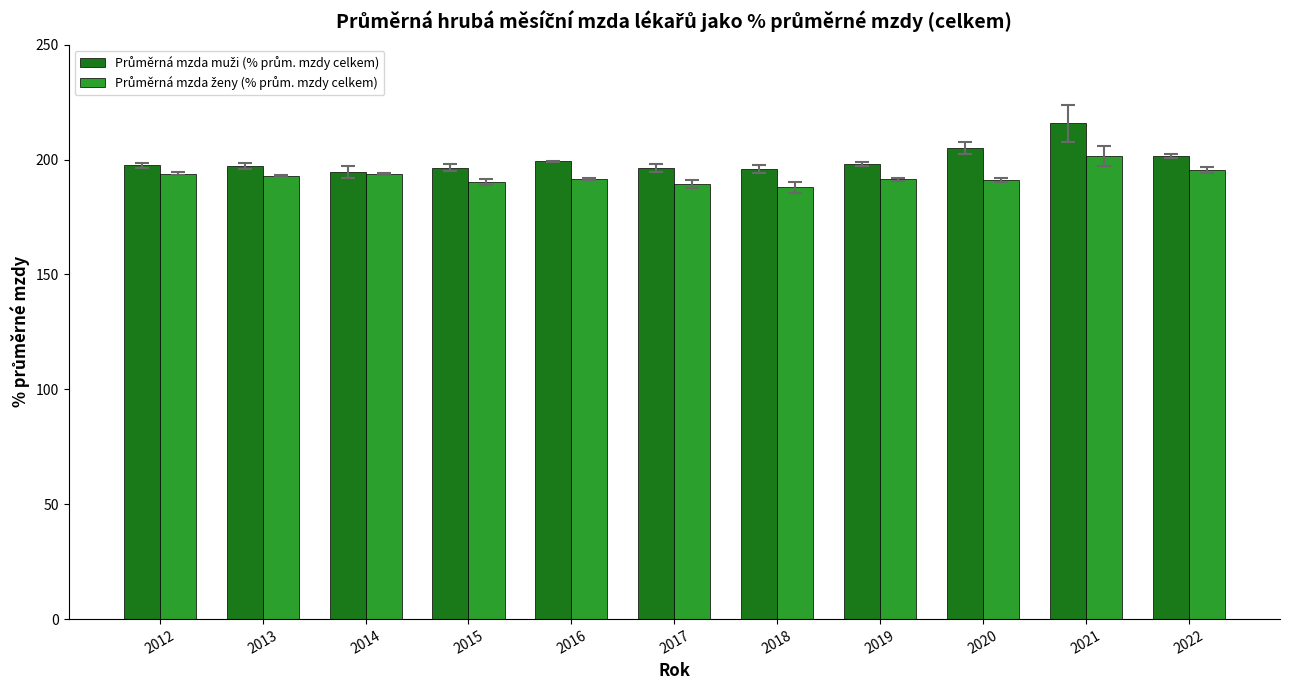

How many categories are shown in the chart?

11